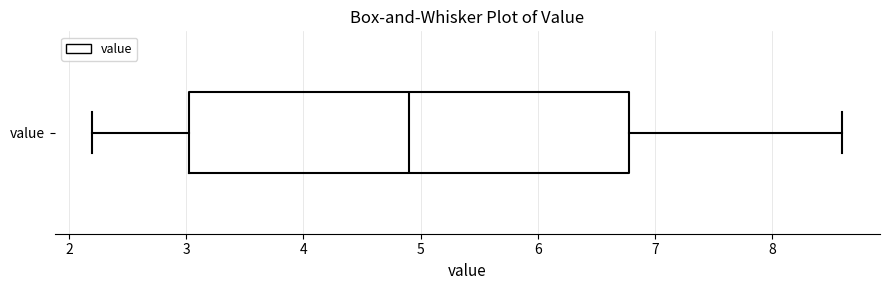

Transcribe this box plot: give where the median line is, the range the box spans, and where the two whiskers end, as read against the x-axis. The values are not printed on the chart, so give them approximately, as read against the axis.

median 4.9, box 3.0 to 6.8, whiskers 2.2 to 8.6